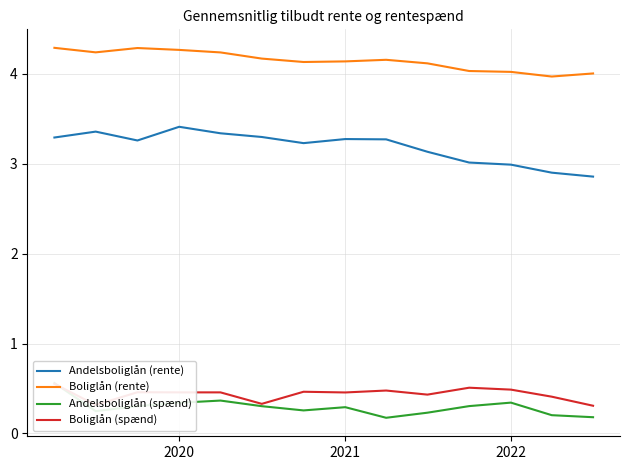

In Andelsboliglån (rente), how many points are higher than both neighbors (excluding endpoints)?

3